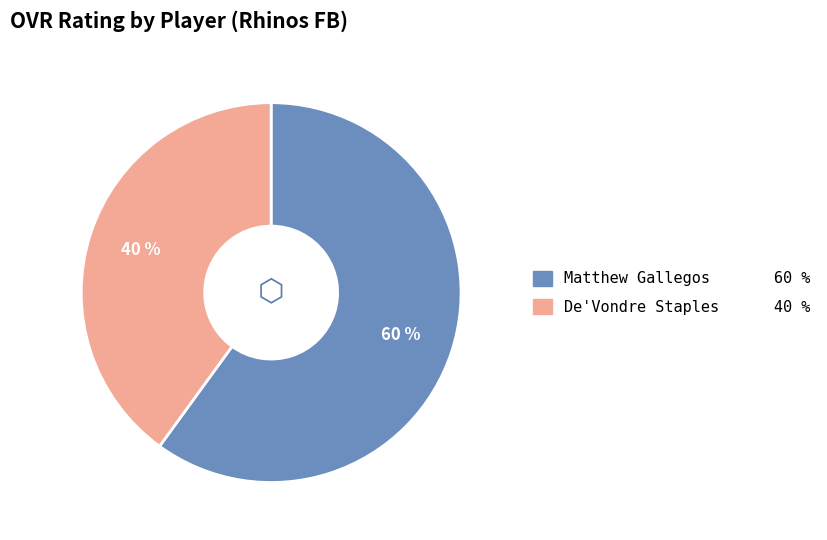

To the nearest percent, what is the combined percentage of De'Vondre Staples and Matthew Gallegos?

100%